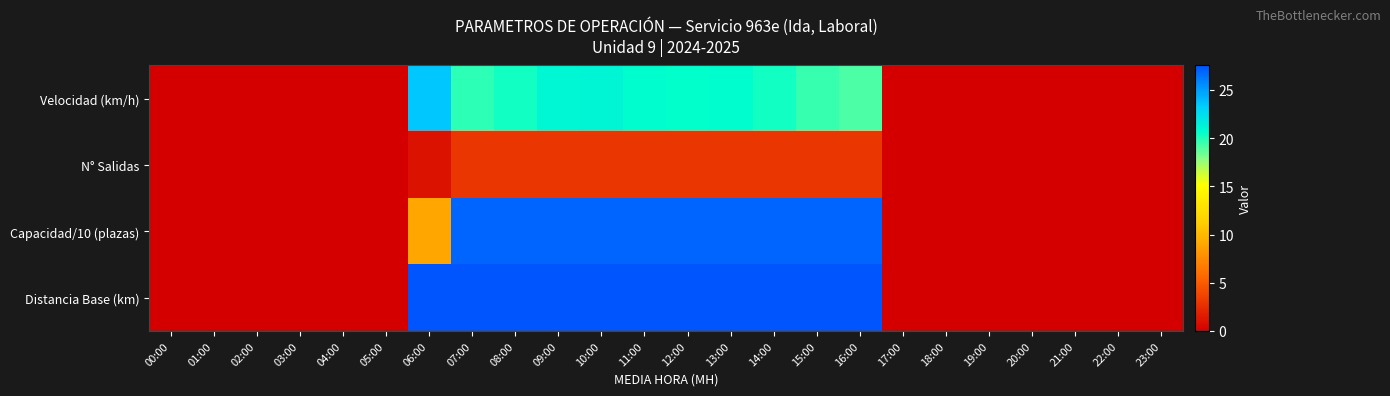

List the series in order of their peak value, highest first.

Distancia Base (km), Capacidad/10 (plazas), Velocidad (km/h), N° Salidas